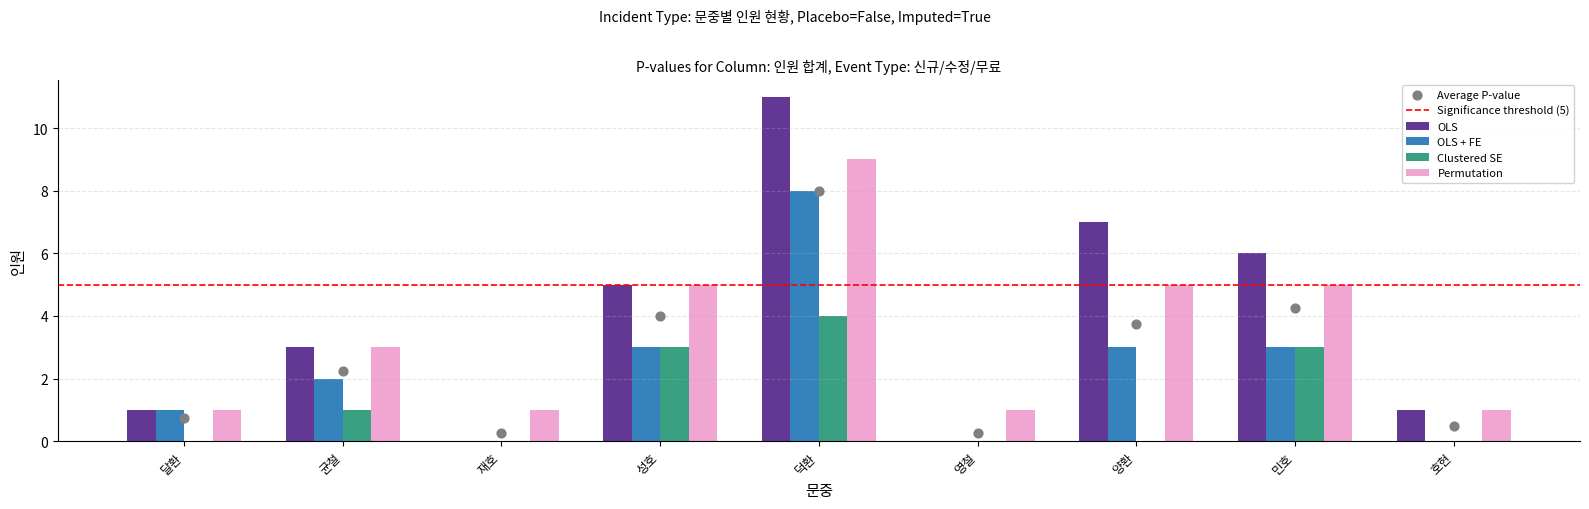

At how many categories does at least one series exceed 8?

1